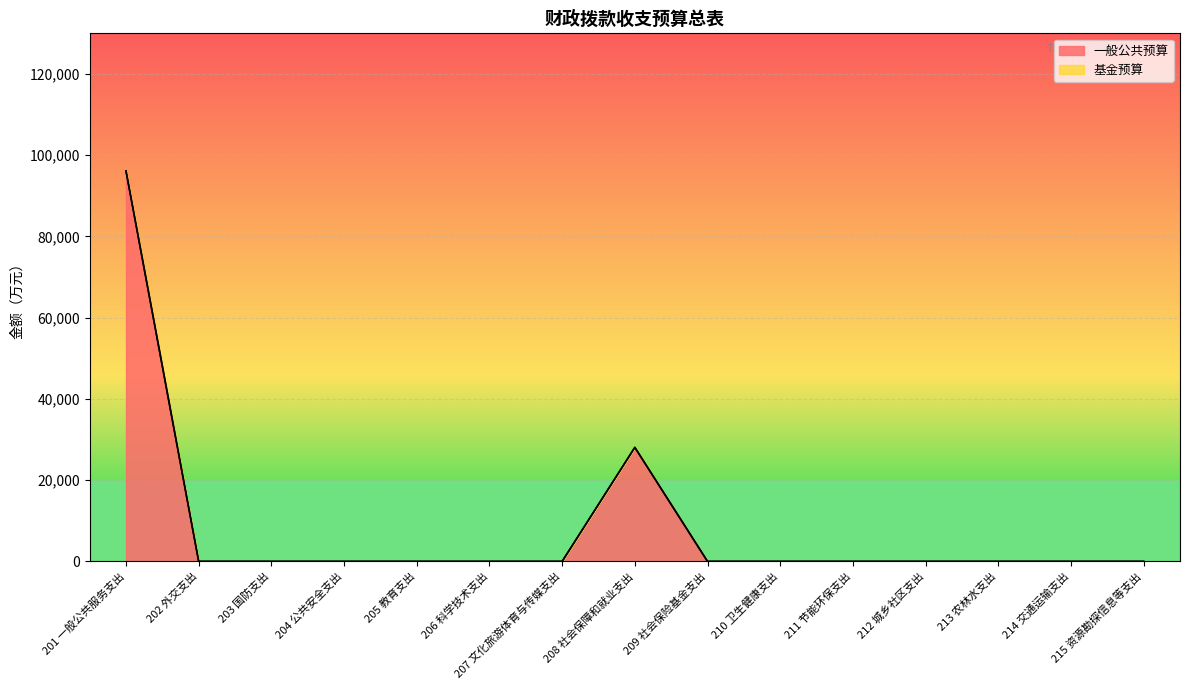

At which label does 一般公共预算 reach its peak?

201 一般公共服务支出